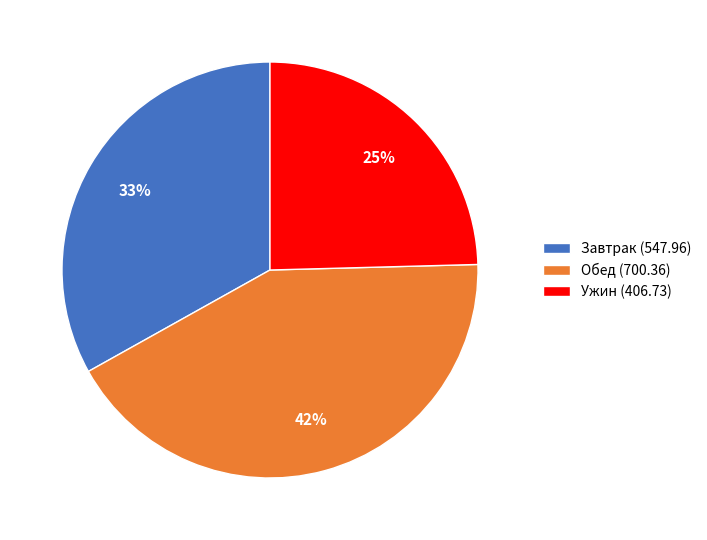

Rank the categories by value from highest to lowest.

Обед (700.36), Завтрак (547.96), Ужин (406.73)